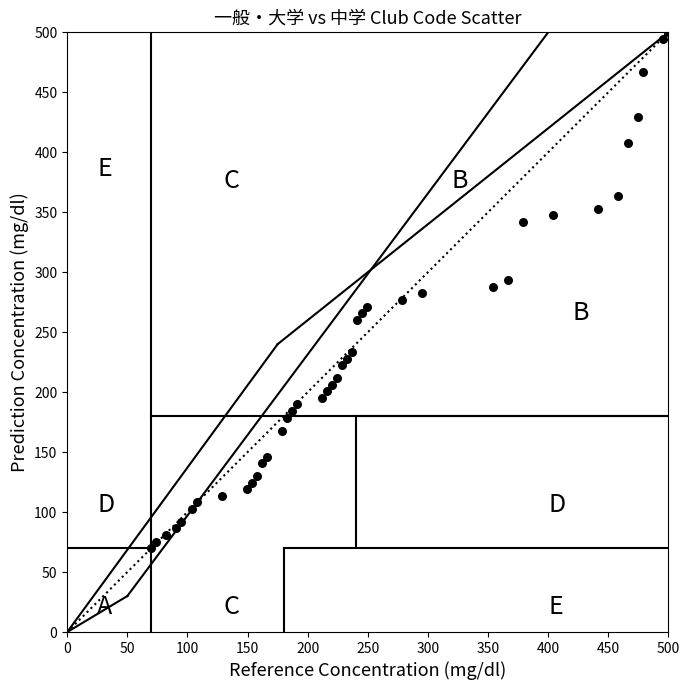

What is the range of X values (max minus min)?

430.0